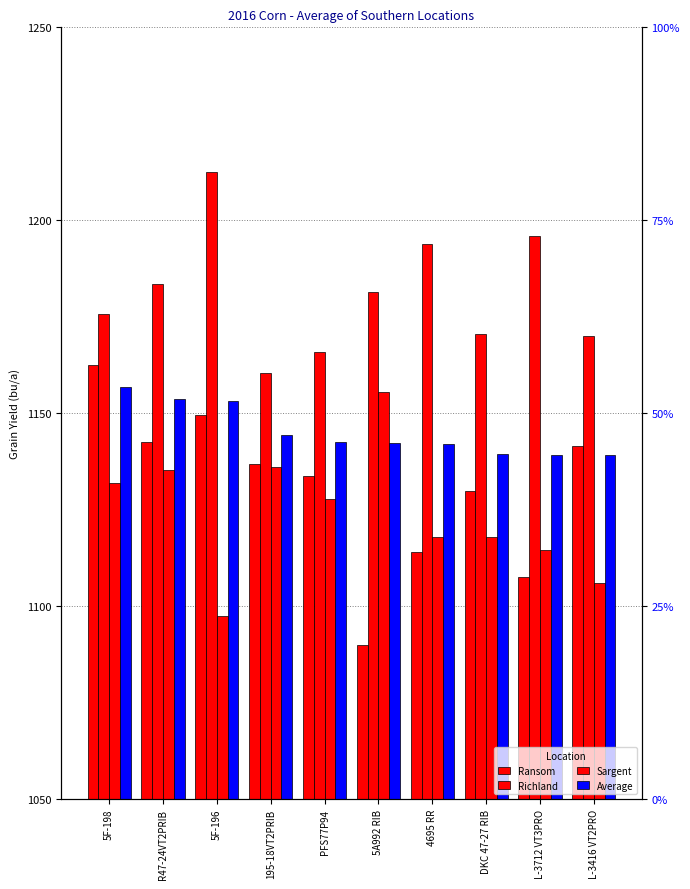

Is it true that Average equals 49.3 at L-3416 VT2PRO?

False